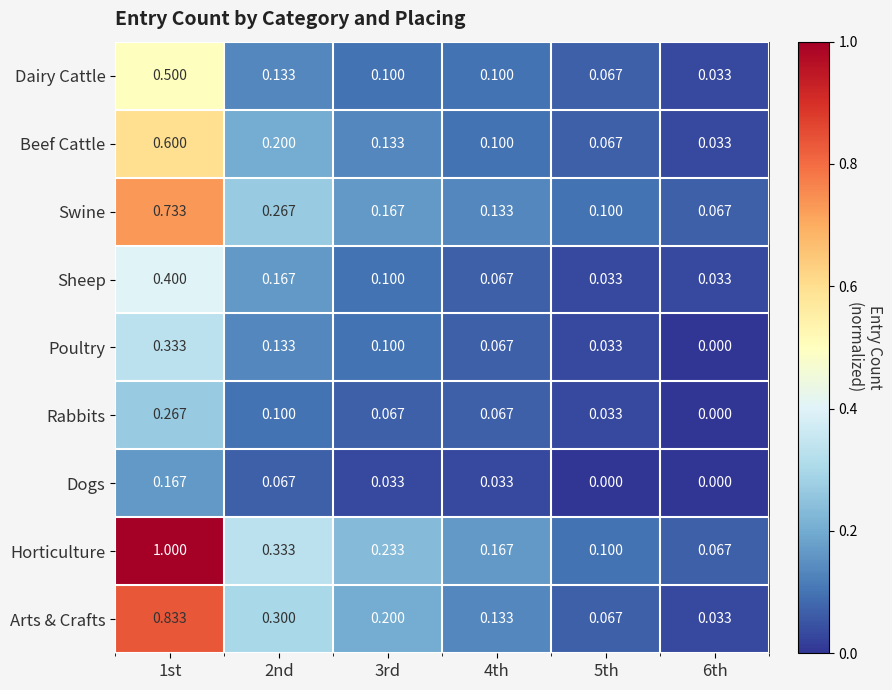

Between 3rd and 6th, which series saw the biggest shift?

Arts & Crafts